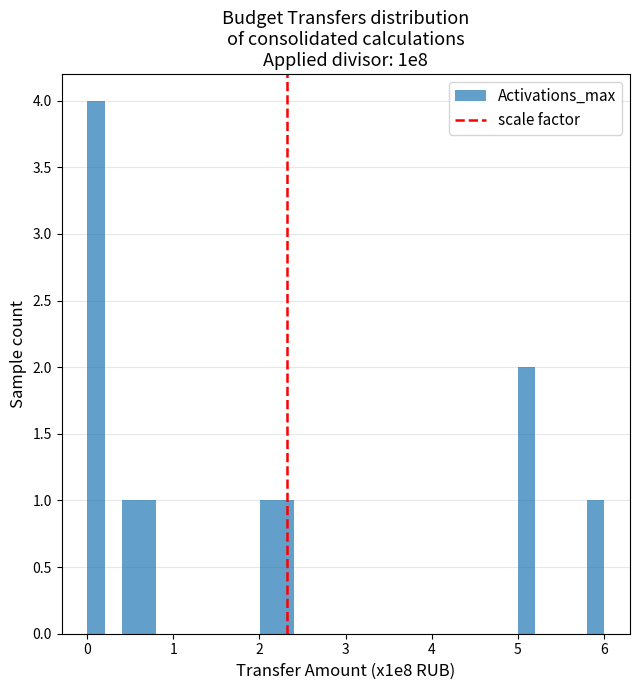

Read against the x-axis, roughly where is the centre of the tallest bar?

0.1